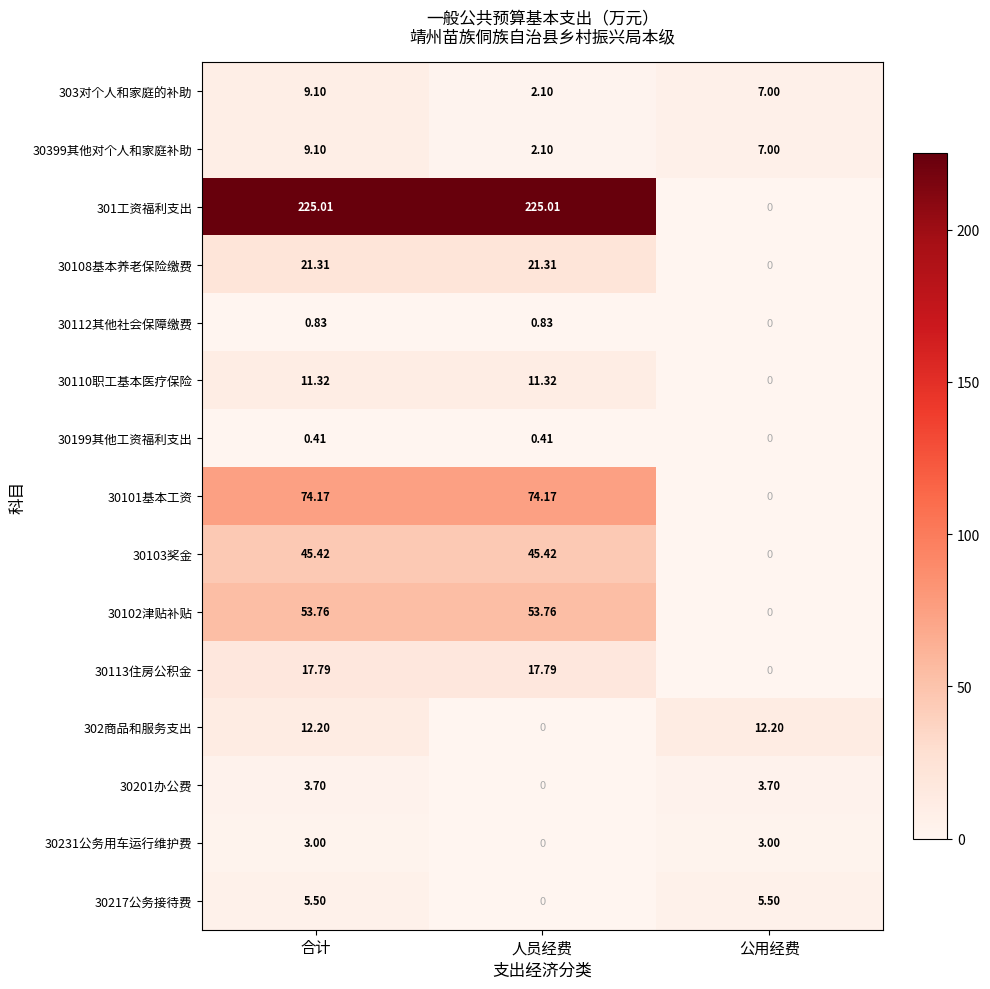

Which series has the largest total across all categories?

301工资福利支出